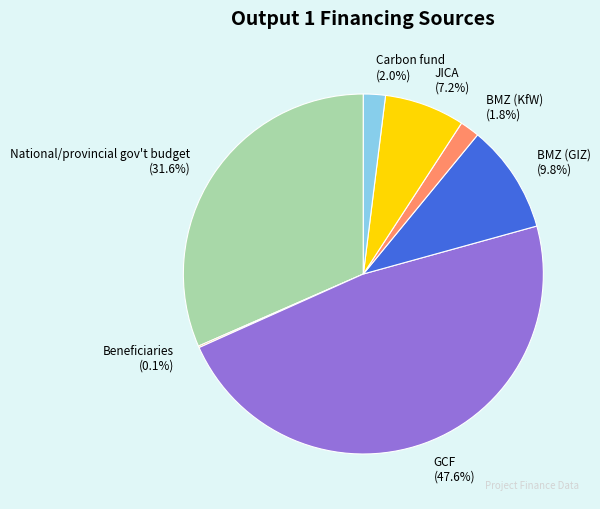

Does any single category account for the majority?

No